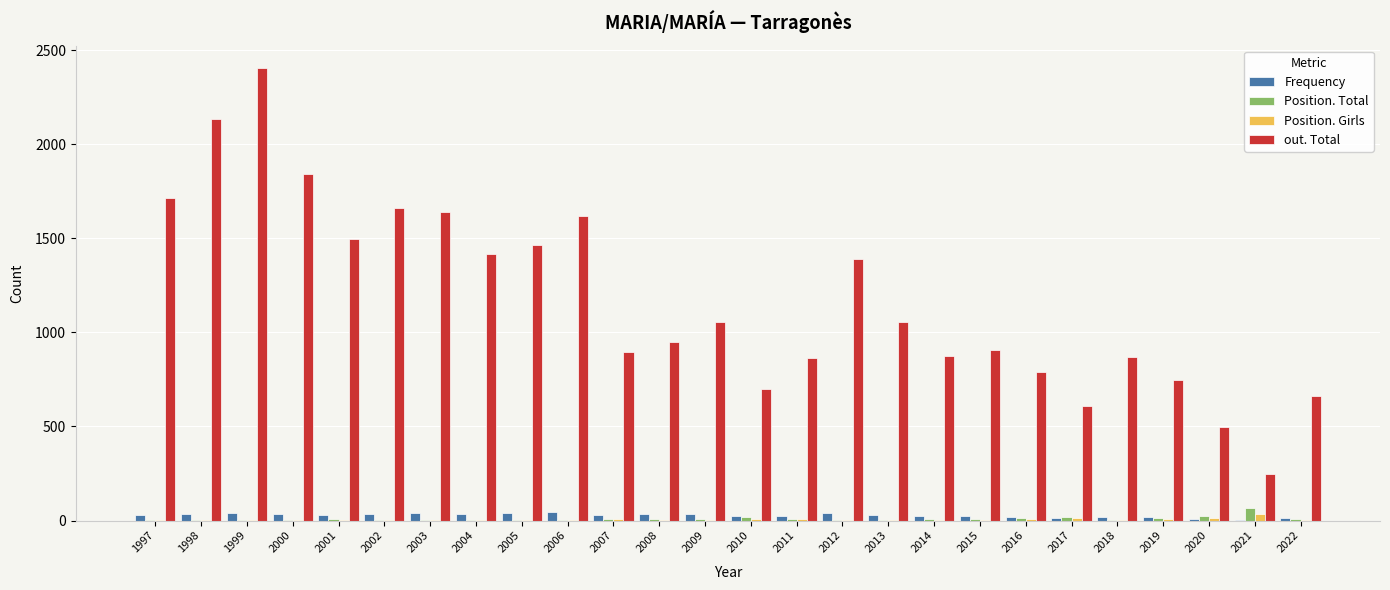

Between 2005 and 2009, which series saw the biggest shift?

out. Total